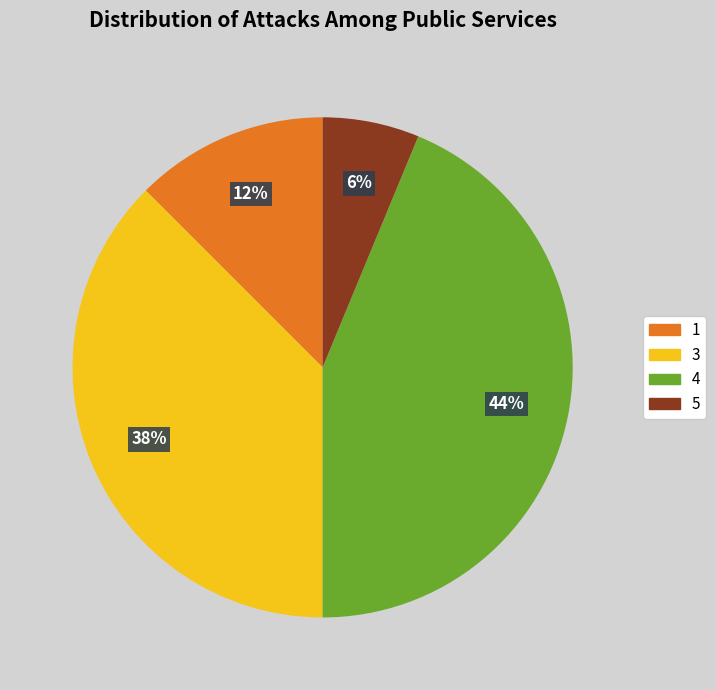

Is there any slice that represents more than half of the pie?

No